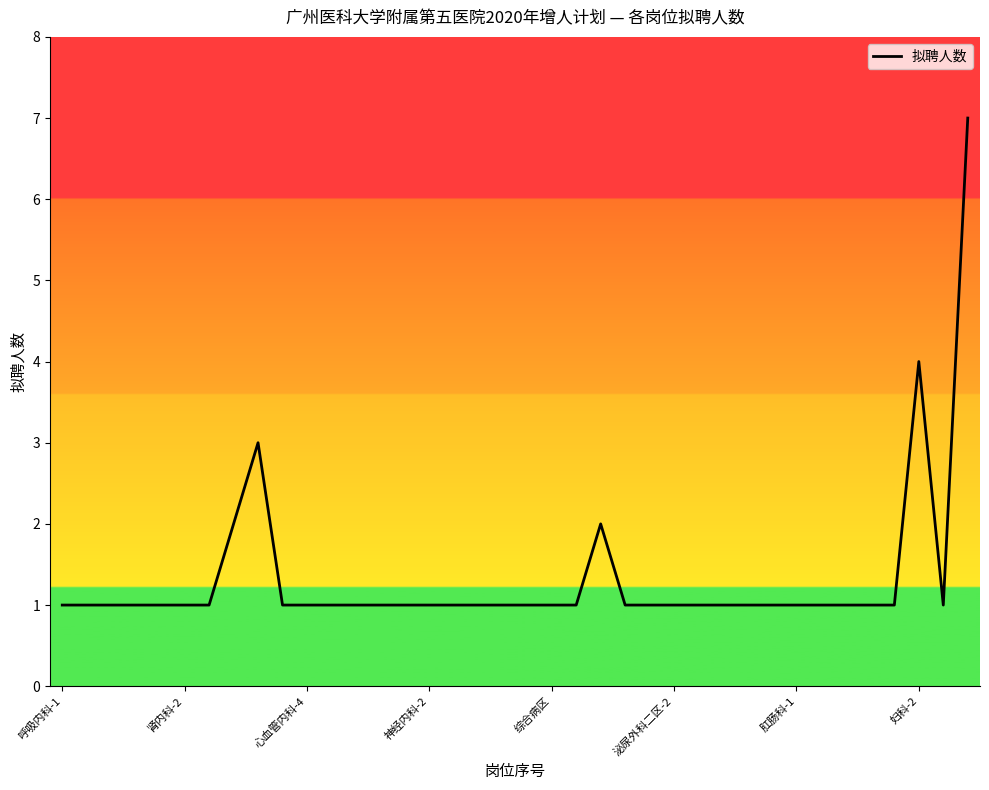

What is the difference between the maximum and minimum values?

6